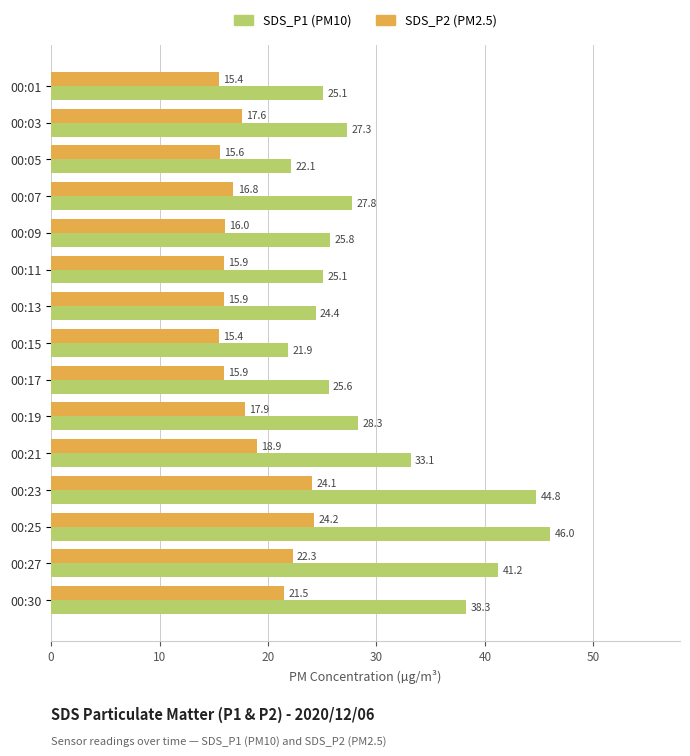

Which category has the highest value across all series?

00:25